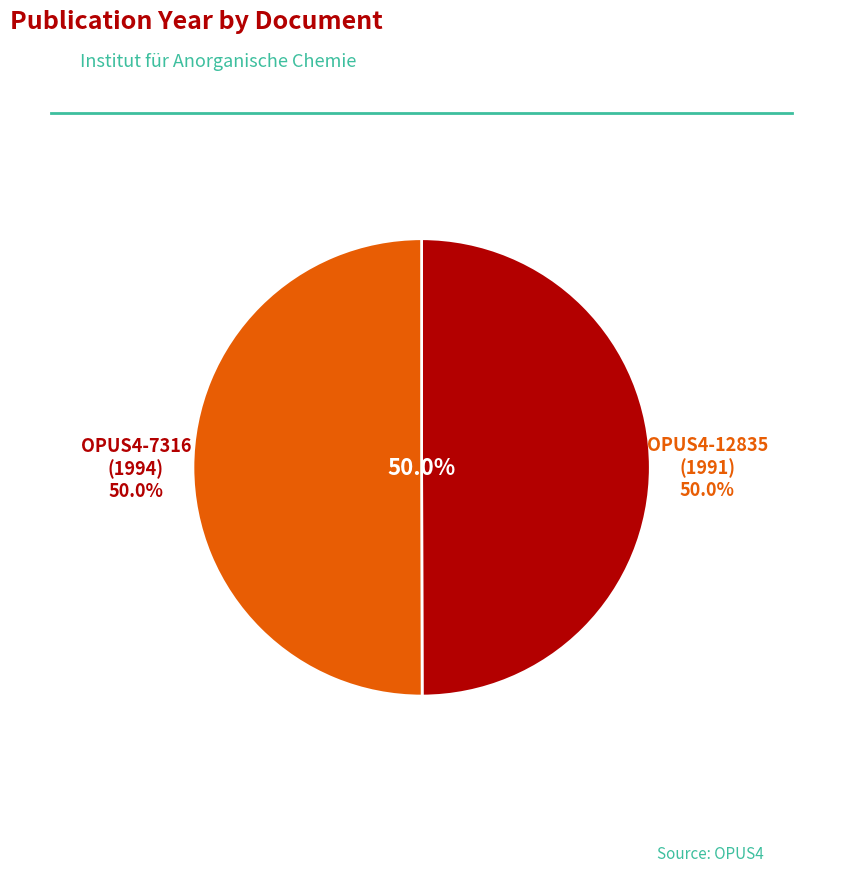

What is the change in value from OPUS4-12835 to OPUS4-7316?

+3